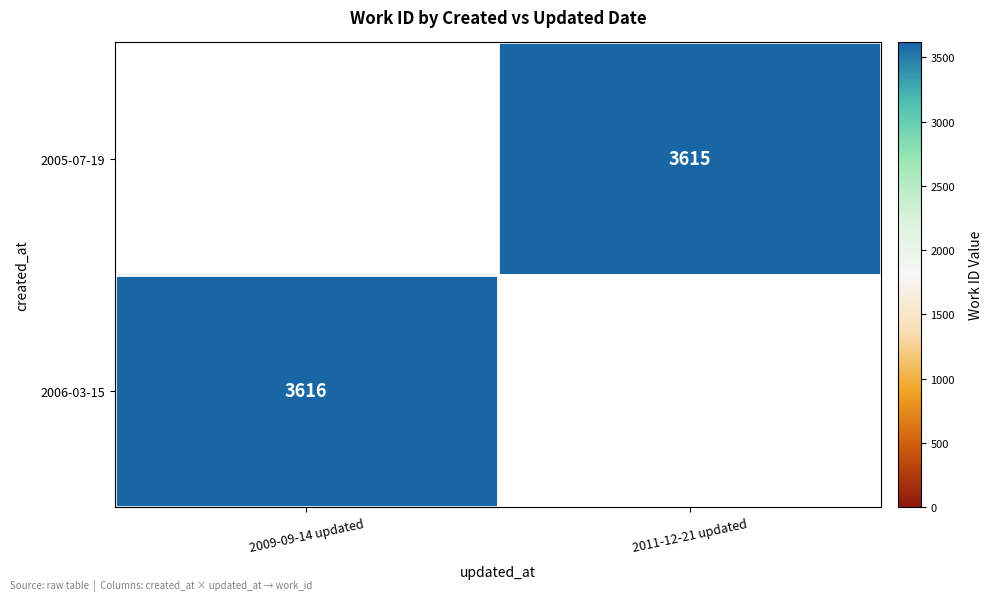

The 2005-07-19 series shows 3615 at 2011-12-21 updated. True or false?

True